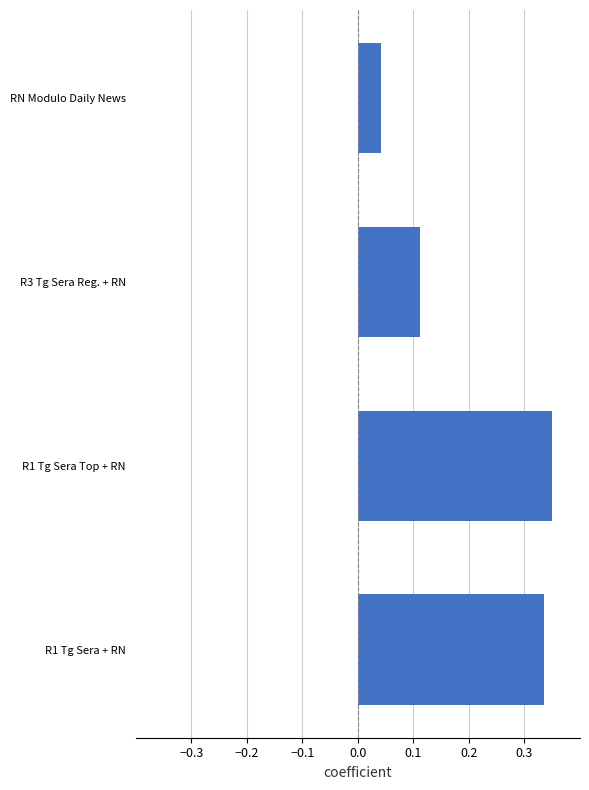

Which has a higher value, R3 Tg Sera Reg. + RN or R1 Tg Sera + RN?

R1 Tg Sera + RN